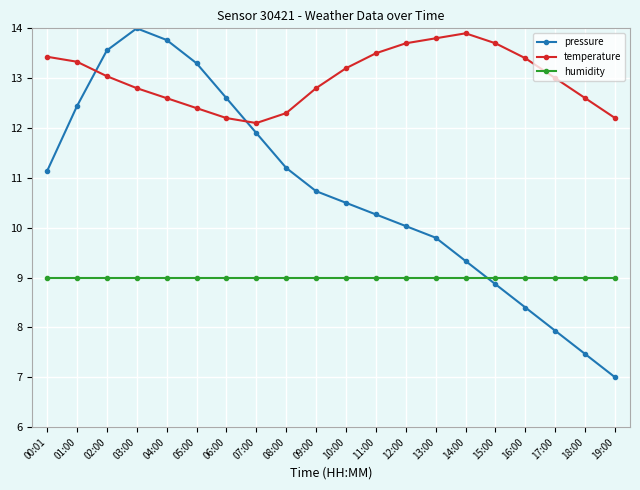

Is the value of temperature at 08:00 greater than the value of pressure at 10:00?

Yes